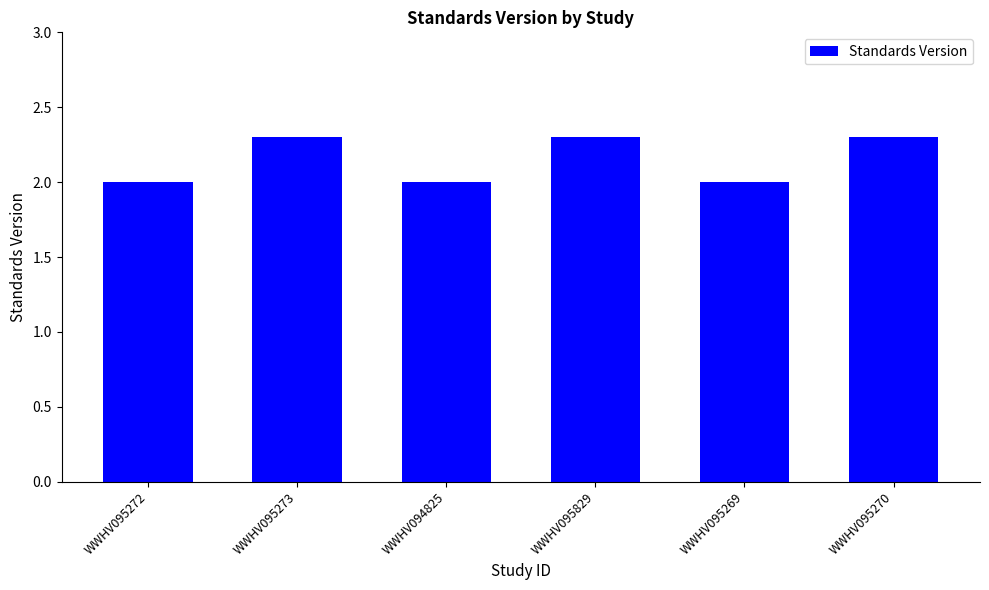

What is the label of the 2nd bar from the left?

WWHV095273